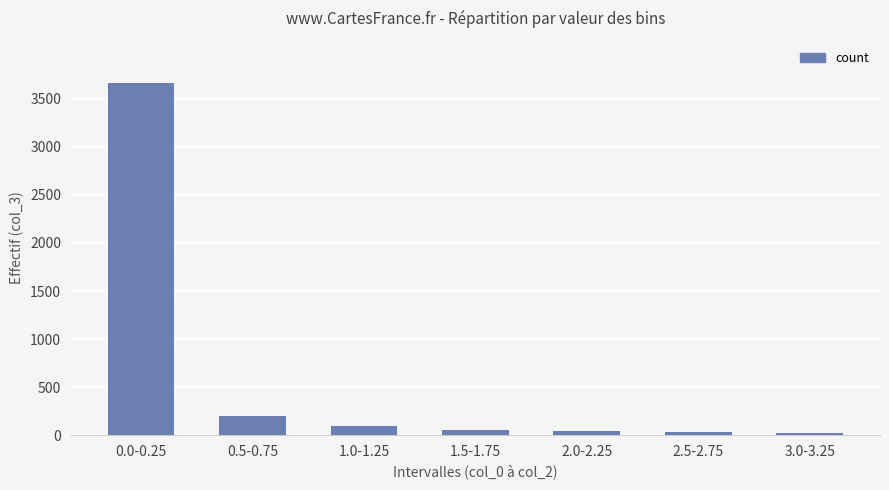

The chart shows a value of 324 at 0.5-0.75. True or false?

False